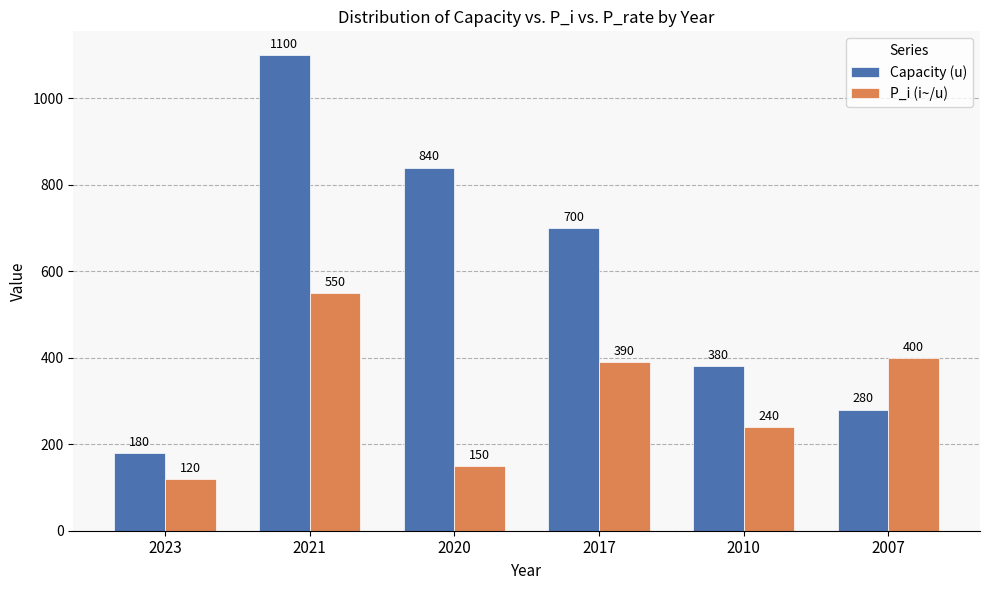

List the labels in order of Capacity (u) value, smallest first.

2023, 2007, 2010, 2017, 2020, 2021